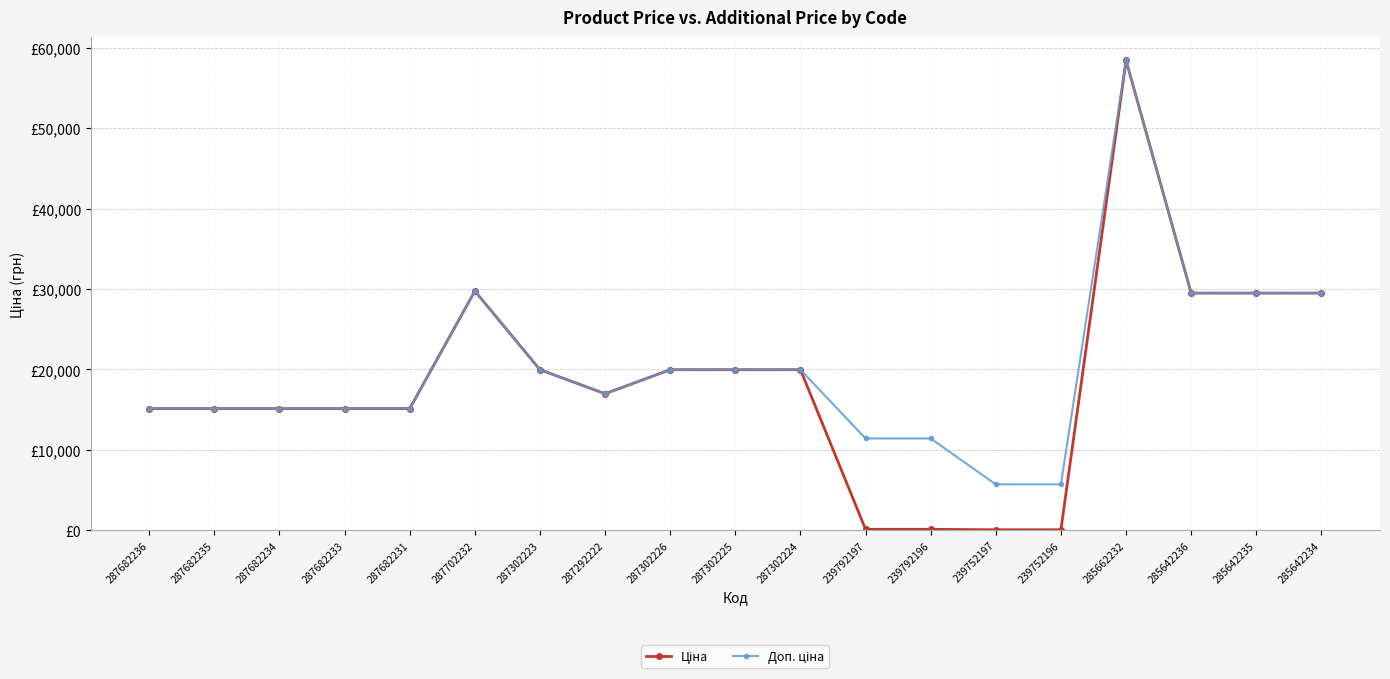

What is the minimum value for Доп. ціна?

5705.0